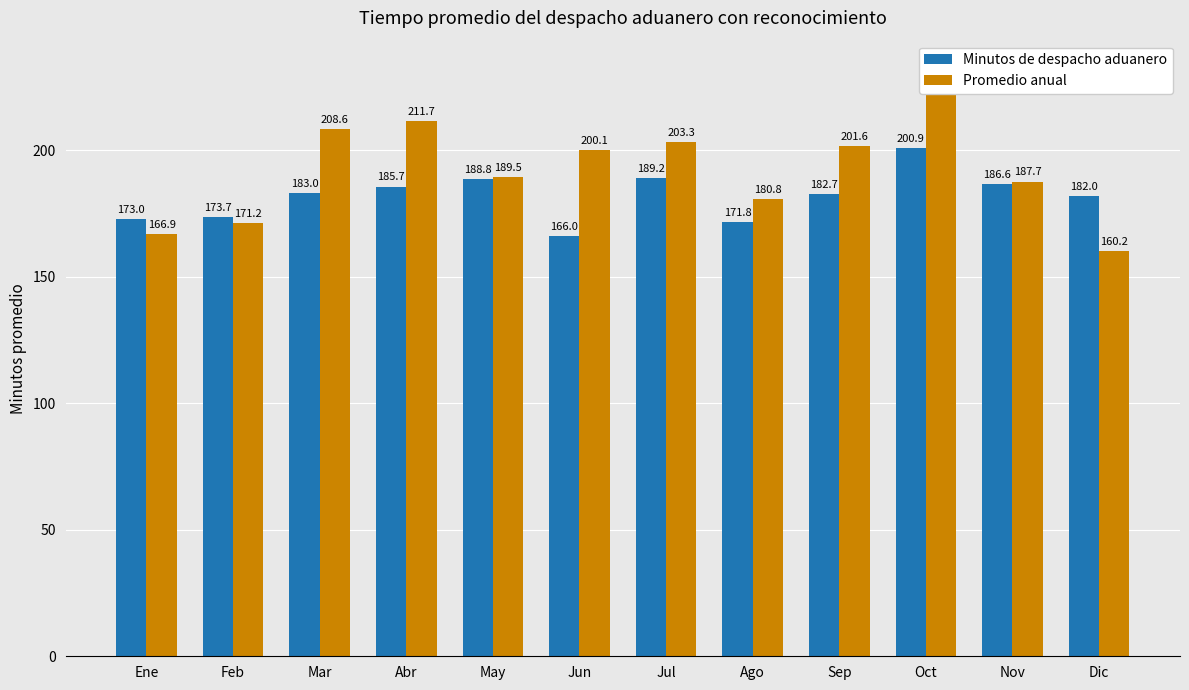

What is the total value across all series at Abr?

397.4